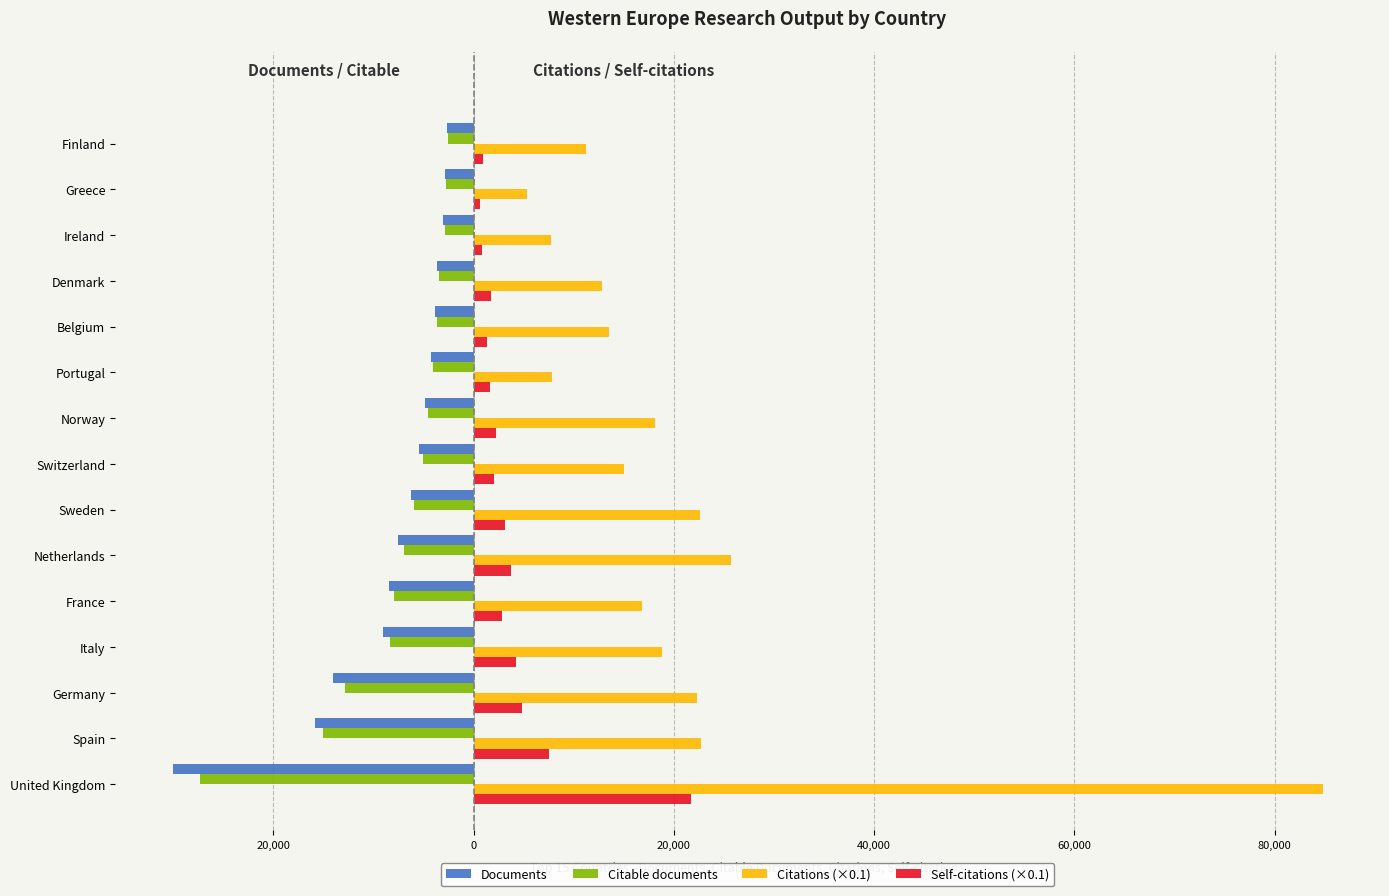

List the series in order of their peak value, lowest first.

Documents, Citable documents, Self-citations (×0.1), Citations (×0.1)